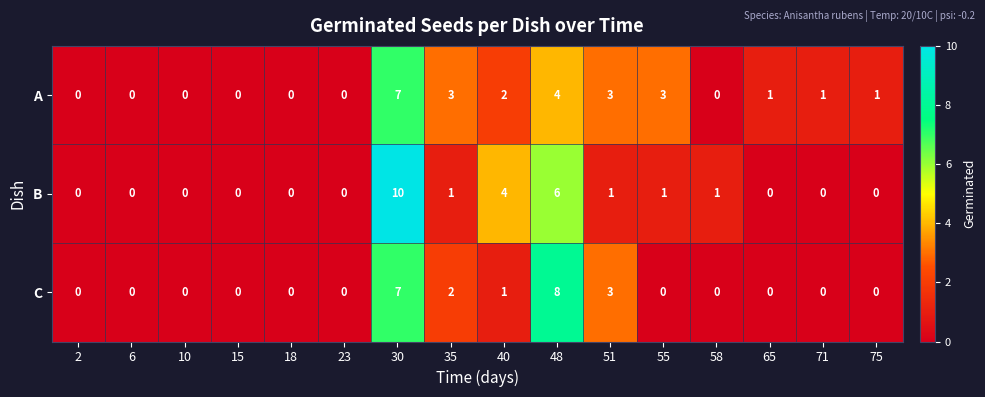

Which series has the largest range (max minus min)?

B